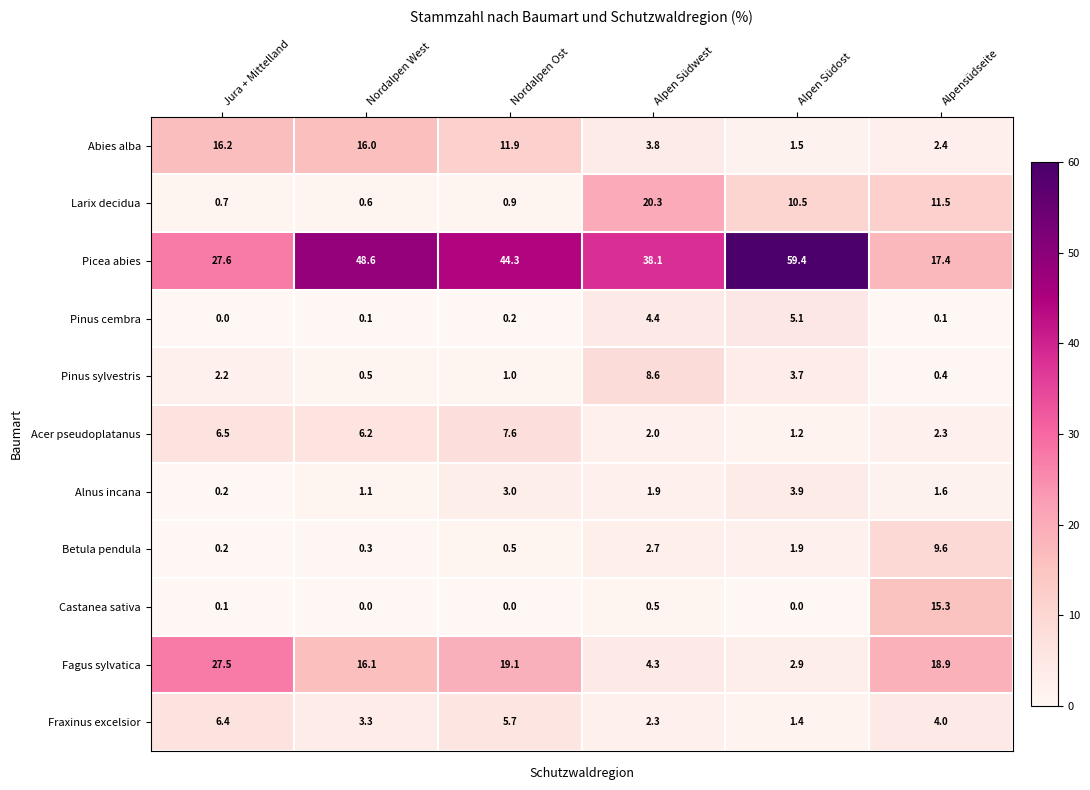

Between Jura + Mittelland and Nordalpen West, which series saw the biggest shift?

Picea abies